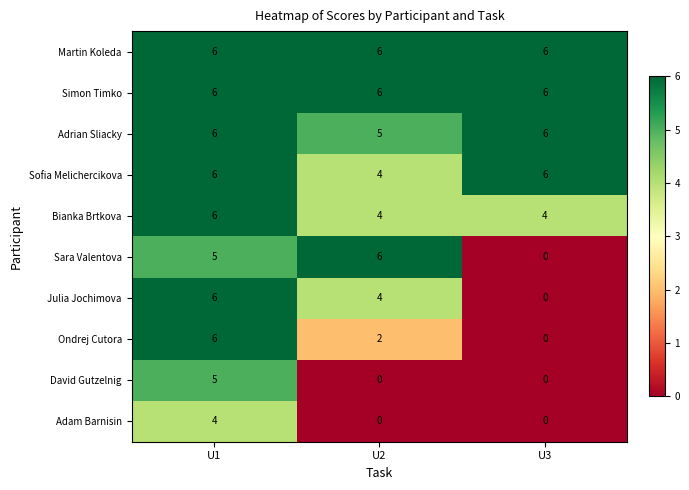

Reading left to right, list all the values displayed in this chart.

Martin Koleda: 6	6	6
Simon Timko: 6	6	6
Adrian Sliacky: 6	5	6
Sofia Melichercikova: 6	4	6
Bianka Brtkova: 6	4	4
Sara Valentova: 5	6	0
Julia Jochimova: 6	4	0
Ondrej Cutora: 6	2	0
David Gutzelnig: 5	0	0
Adam Barnisin: 4	0	0